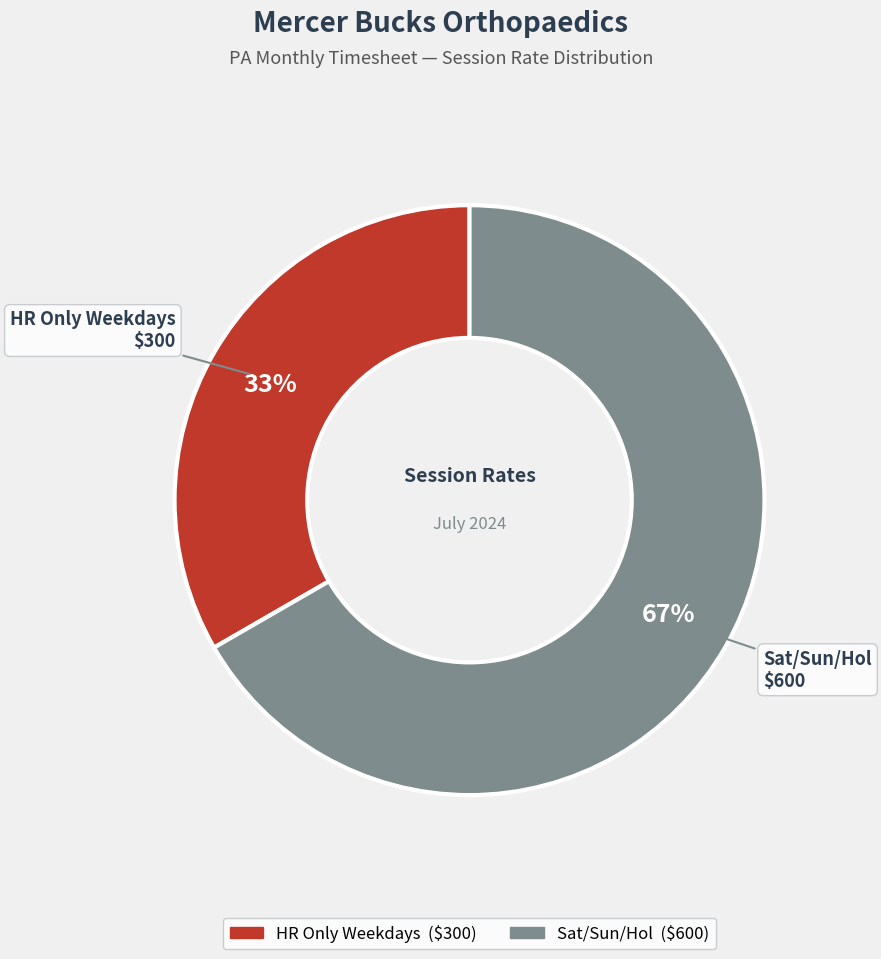

To the nearest percent, what is the average slice percentage?

50%